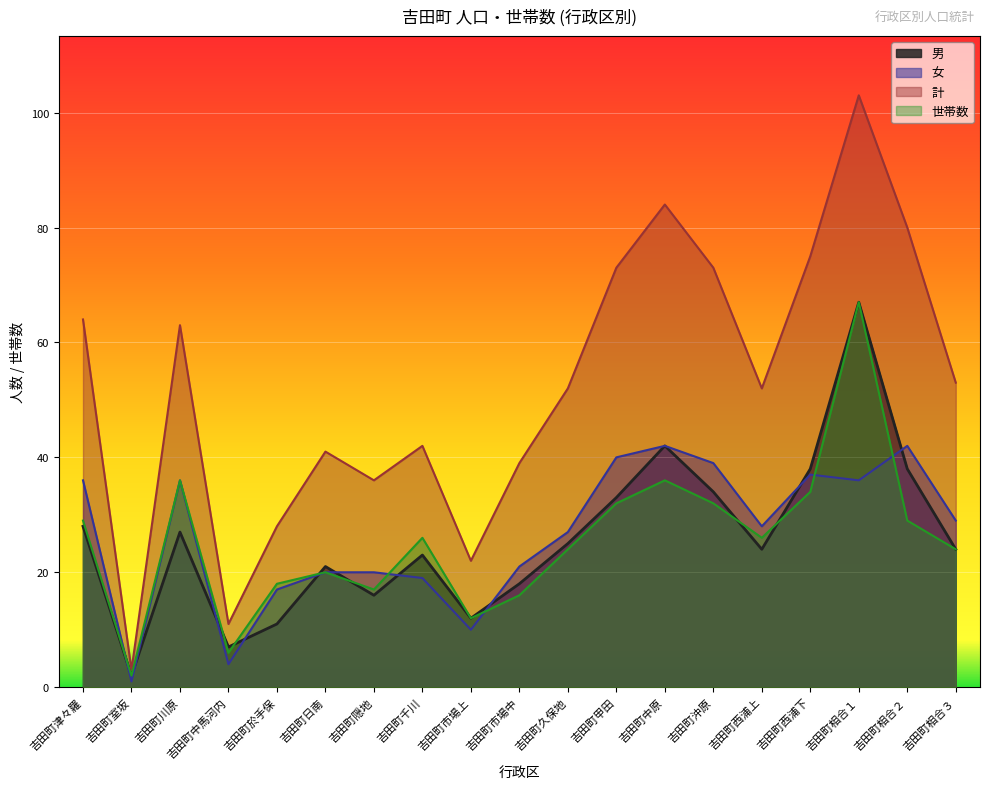

How many lines are shown in the chart?

4